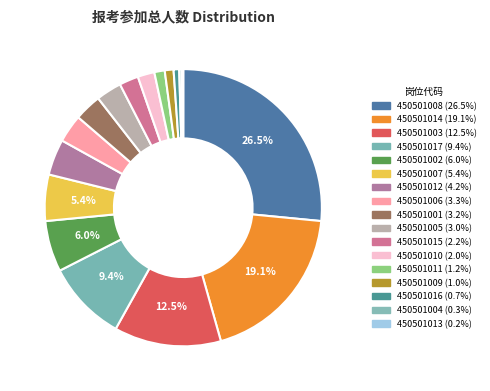

Rank the categories by value from highest to lowest.

450501008, 450501014, 450501003, 450501017, 450501002, 450501007, 450501012, 450501006, 450501001, 450501005, 450501015, 450501010, 450501011, 450501009, 450501016, 450501004, 450501013